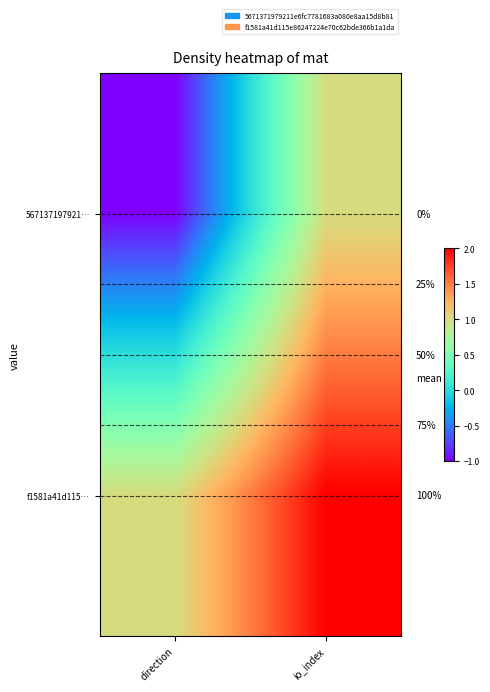

Rank the series by their average value, from highest to lowest.

f1581a41d115…, 567137197921…